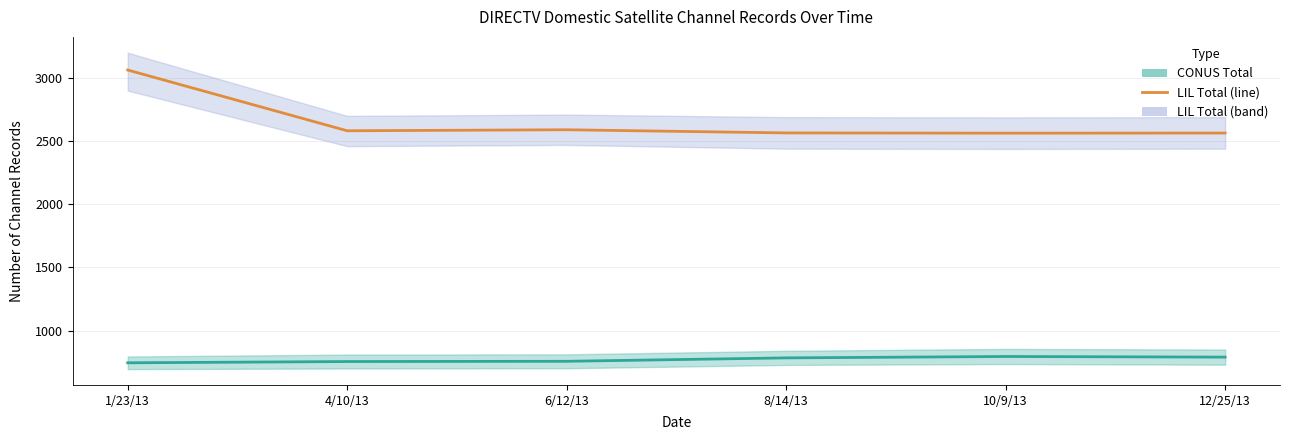

True or false: CONUS Total and LIL Total intersect in this chart.

False